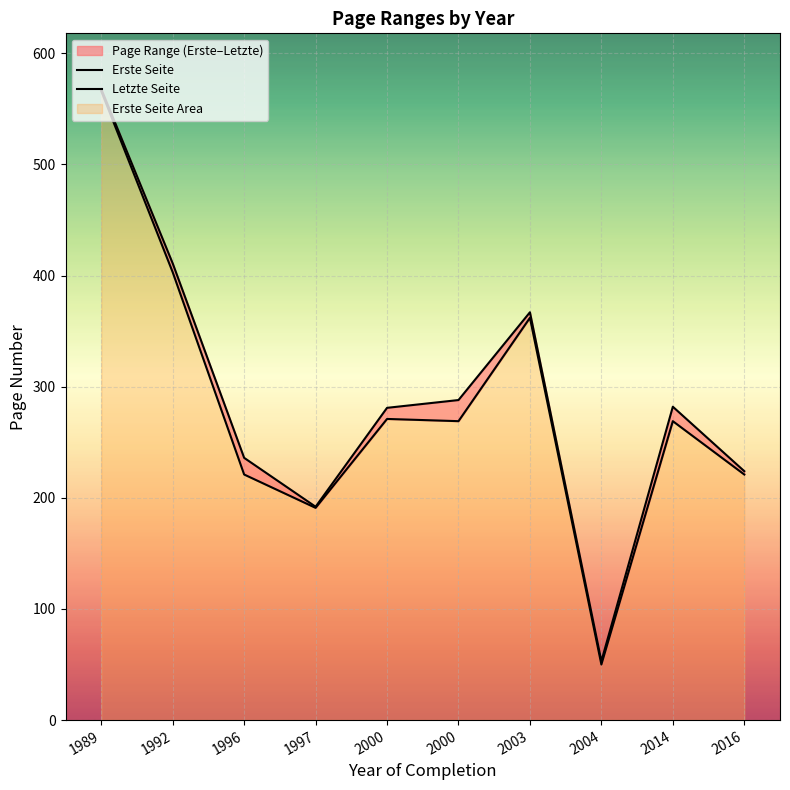

At which category is the sum across all series the highest?

1989